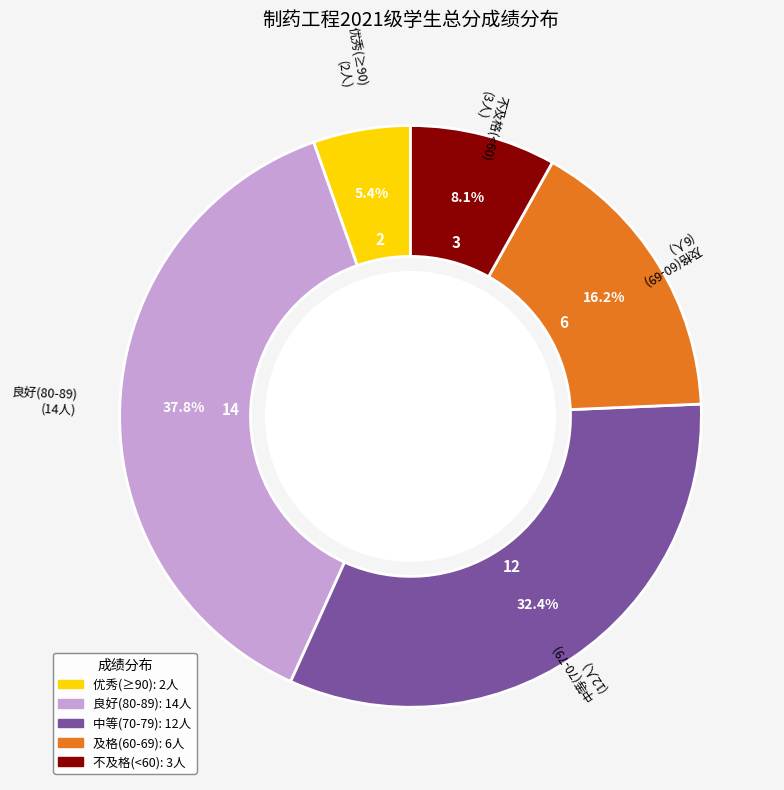

What portion of the pie excludes 及格(60-69)?

83.8%